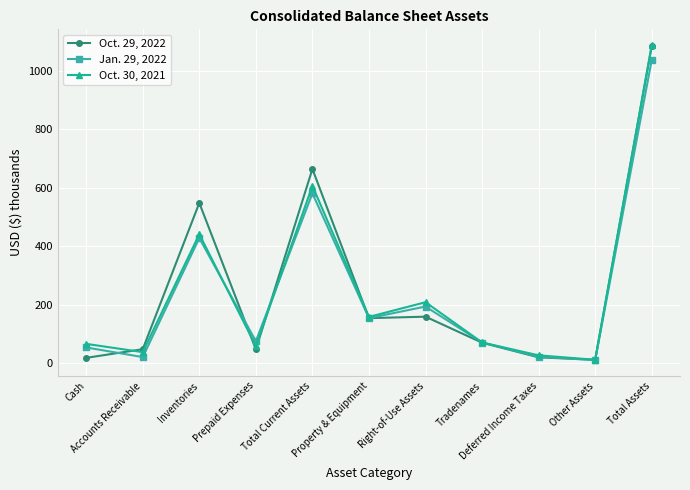

Is the value of Oct. 29, 2022 at Prepaid Expenses greater than the value of Oct. 30, 2021 at Other Assets?

Yes